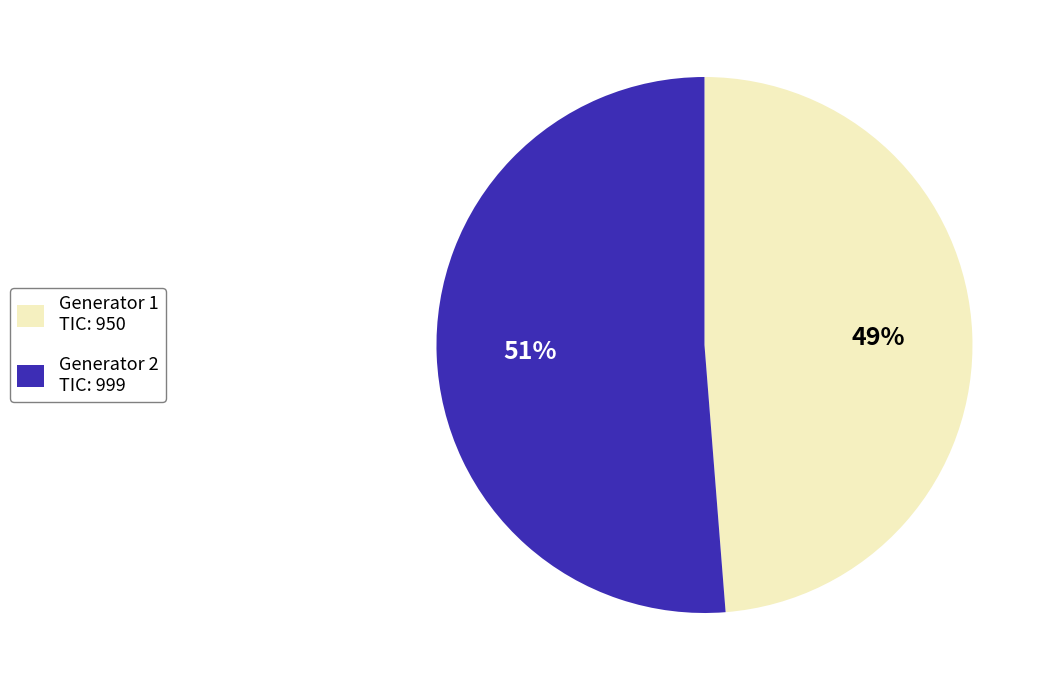

To the nearest percent, what percentage of the pie is Generator 1?

49%